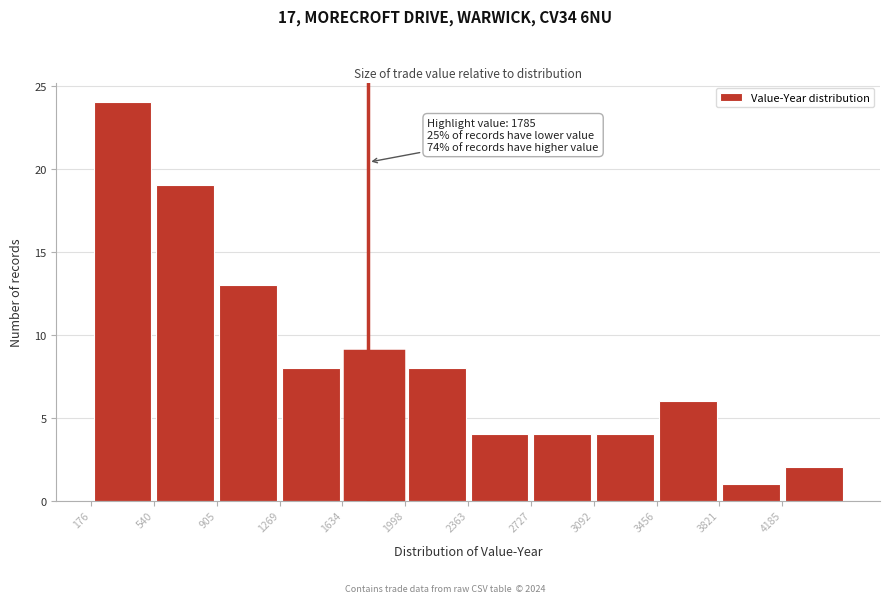

Over which range of the x-axis is the bar tallest?

200 to 550